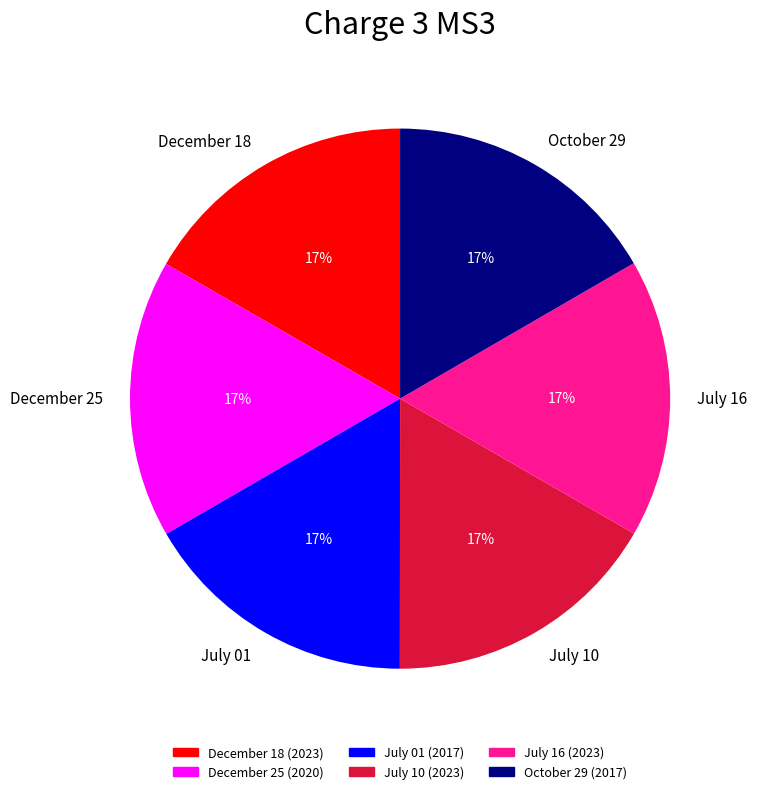

How many slices are in this pie chart?

6